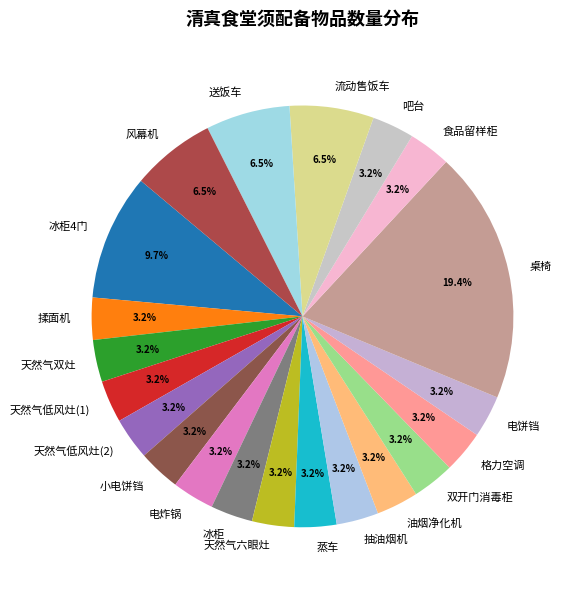

The 格力空调 slice represents 3% of the pie. True or false?

True